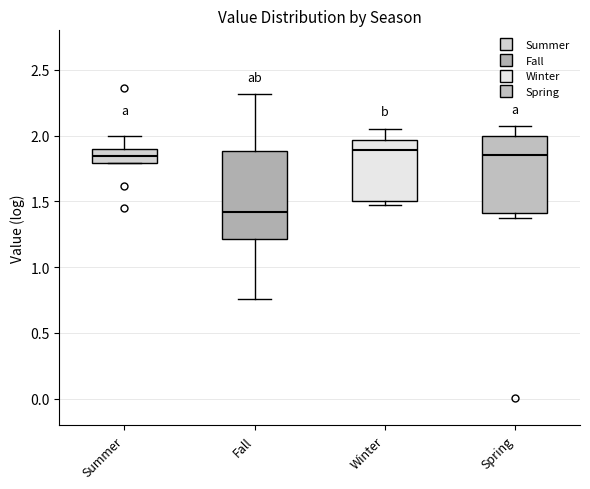

Where does the upper whisker of the box for Summer end on the y-axis? The values are not printed on the chart, so give them approximately, as read against the axis.

2.00